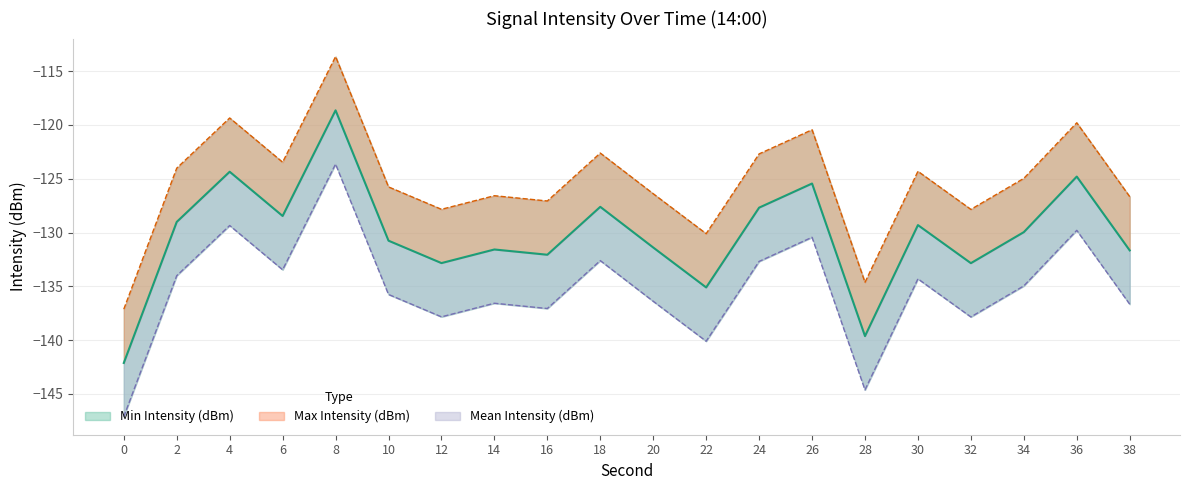

True or false: Max Intensity (dBm) and Min Intensity (dBm) cross at least once.

False